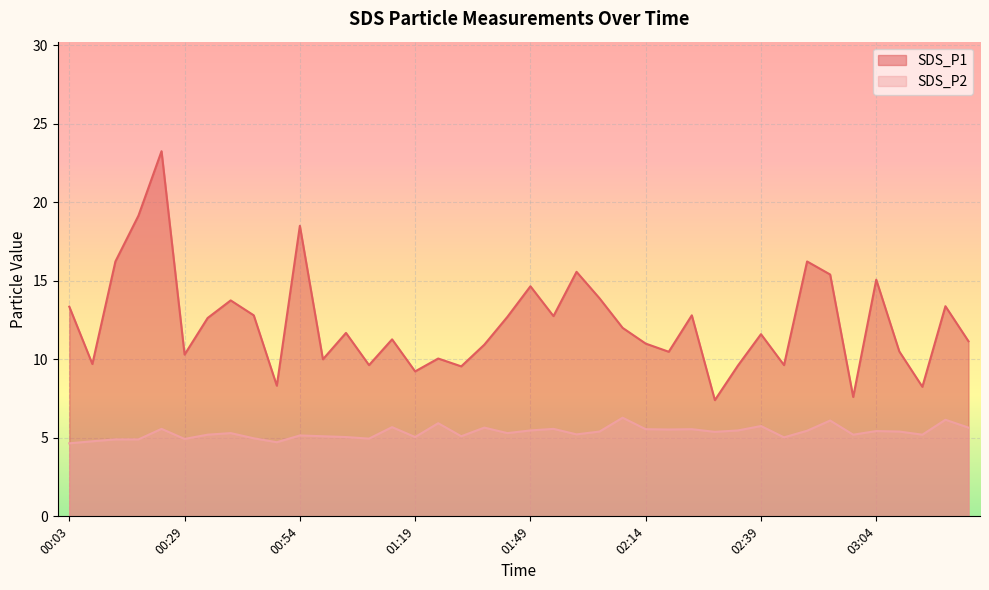

True or false: SDS_P1 and SDS_P2 cross at least once.

False